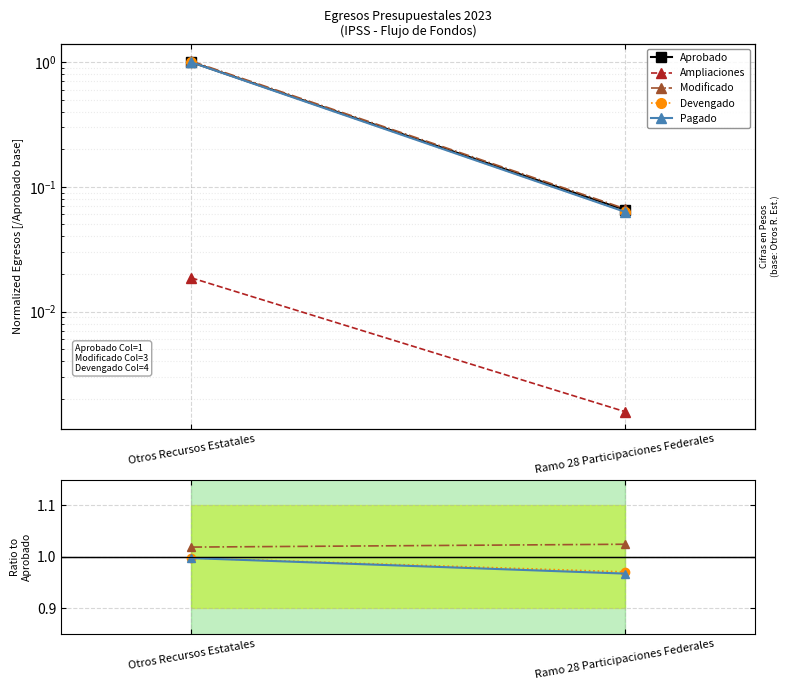

The value of Modificado at Otros Recursos Estatales is 1.0. True or false?

True